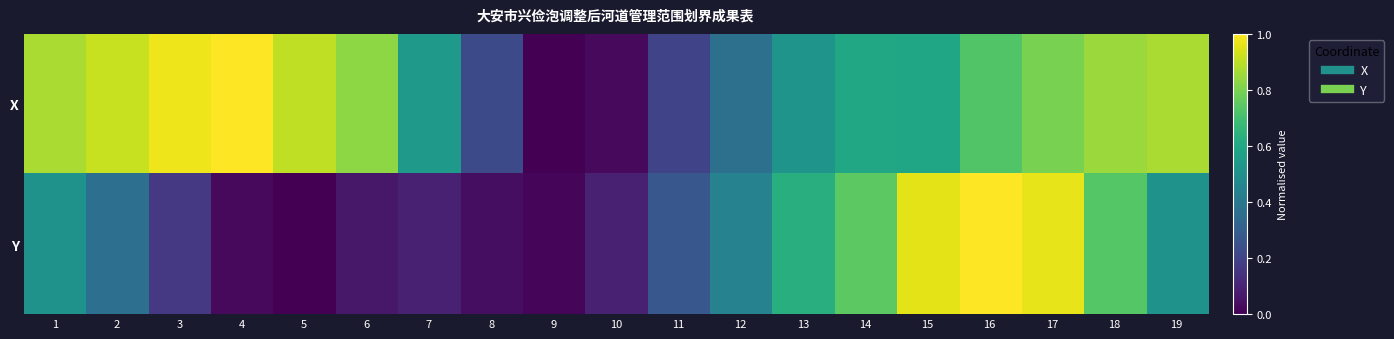

Reading left to right, extract all data points from this chart.

X: 1=0.9	2=0.9	3=1.0	4=1.0	5=0.9	6=0.8	7=0.5	8=0.2	9=0.0	10=0.0	11=0.2	12=0.4	13=0.5	14=0.6	15=0.6	16=0.7	17=0.8	18=0.8	19=0.9
Y: 1=0.5	2=0.4	3=0.2	4=0.0	5=0.0	6=0.1	7=0.1	8=0.0	9=0.0	10=0.1	11=0.3	12=0.4	13=0.6	14=0.7	15=1.0	16=1.0	17=1.0	18=0.7	19=0.5